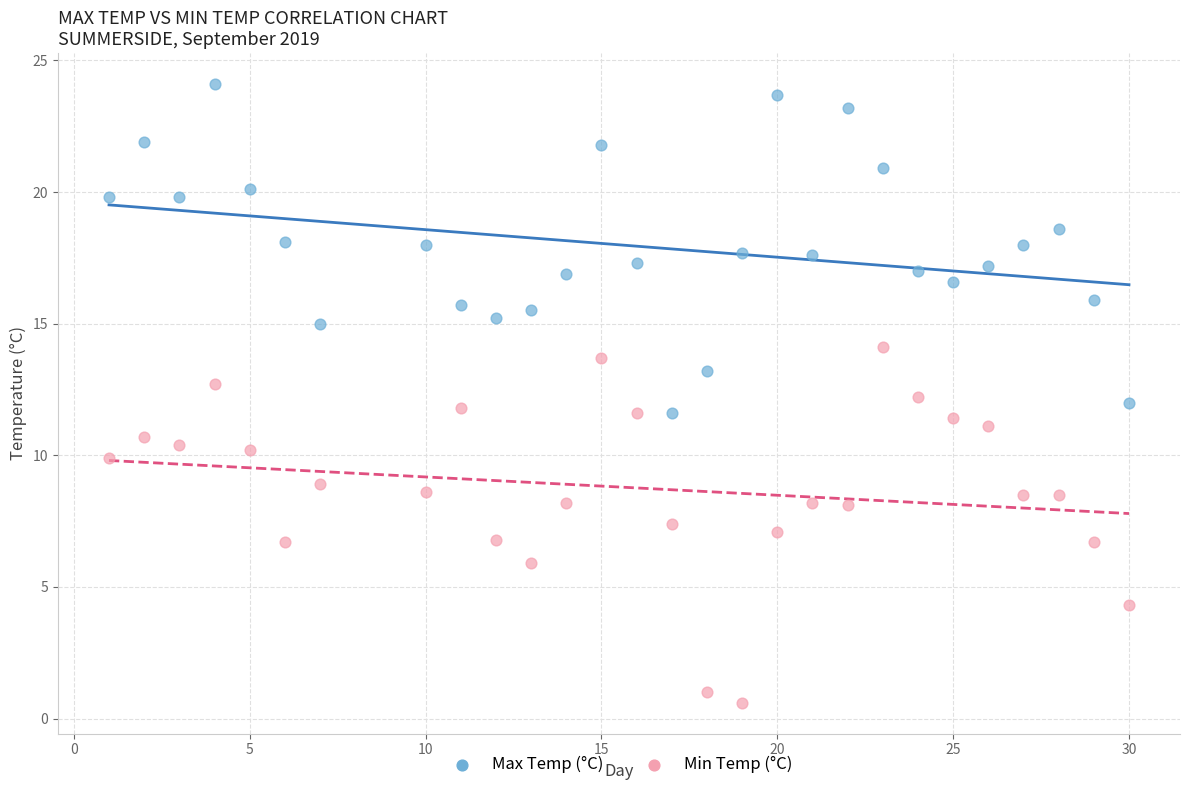

Across all data points, what is the range of X values (max minus min)?

29.0